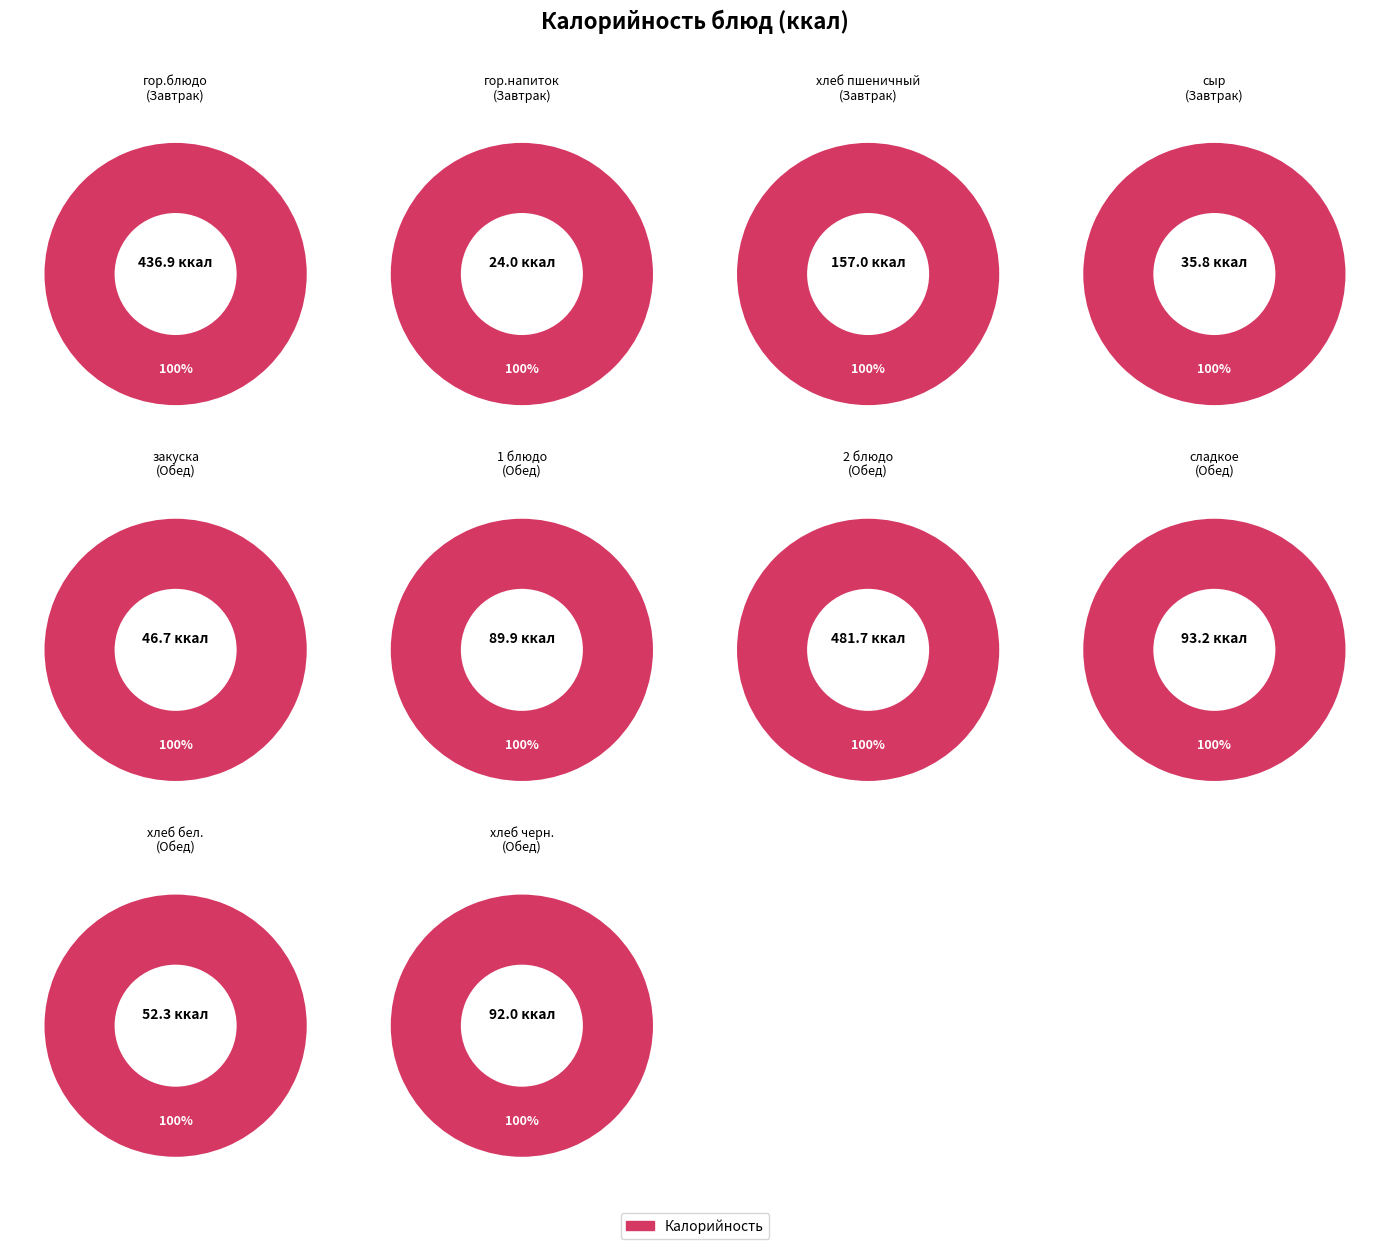

What is the total percentage of гор.блюдо and 1 блюдо?

34.9%